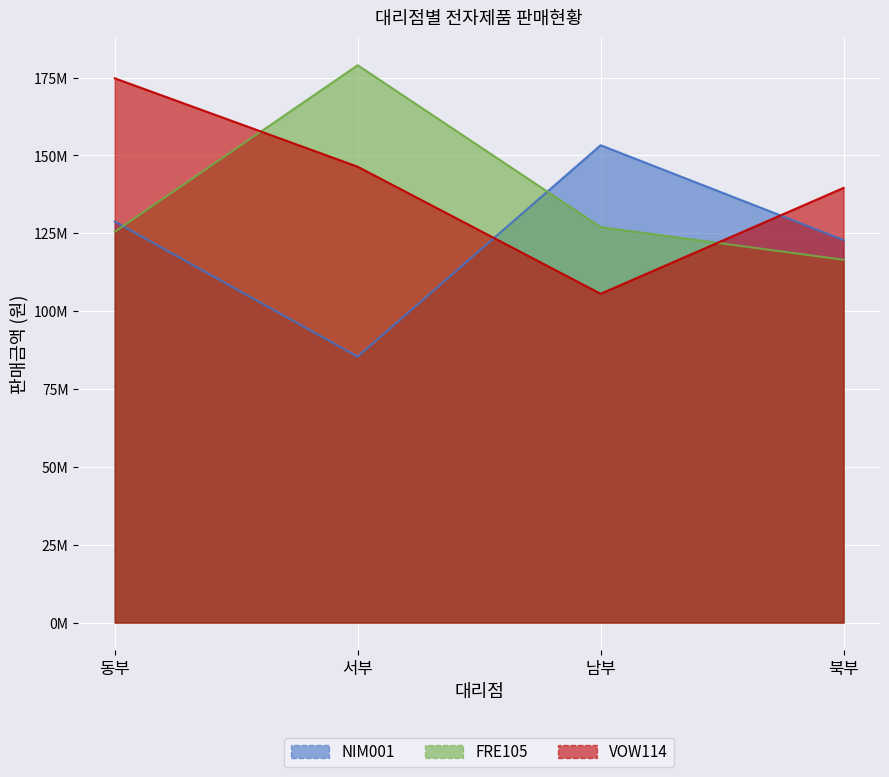

What is the label of the 3rd point from the right?

서부